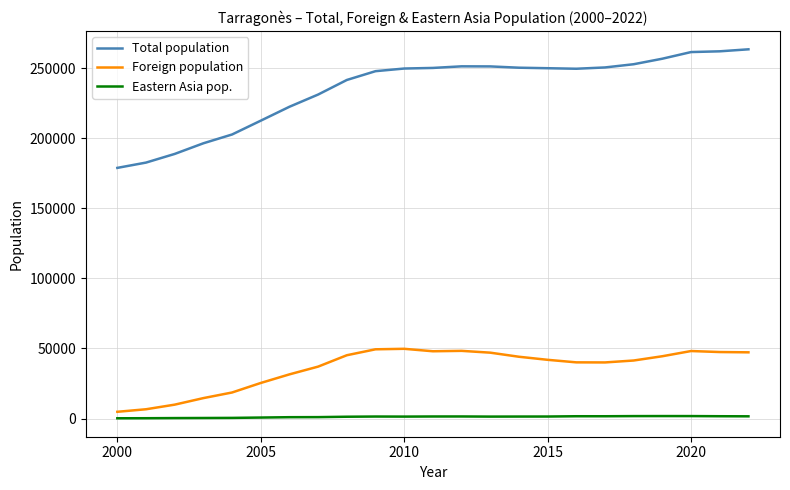

Which series has the largest range (max minus min)?

Total population